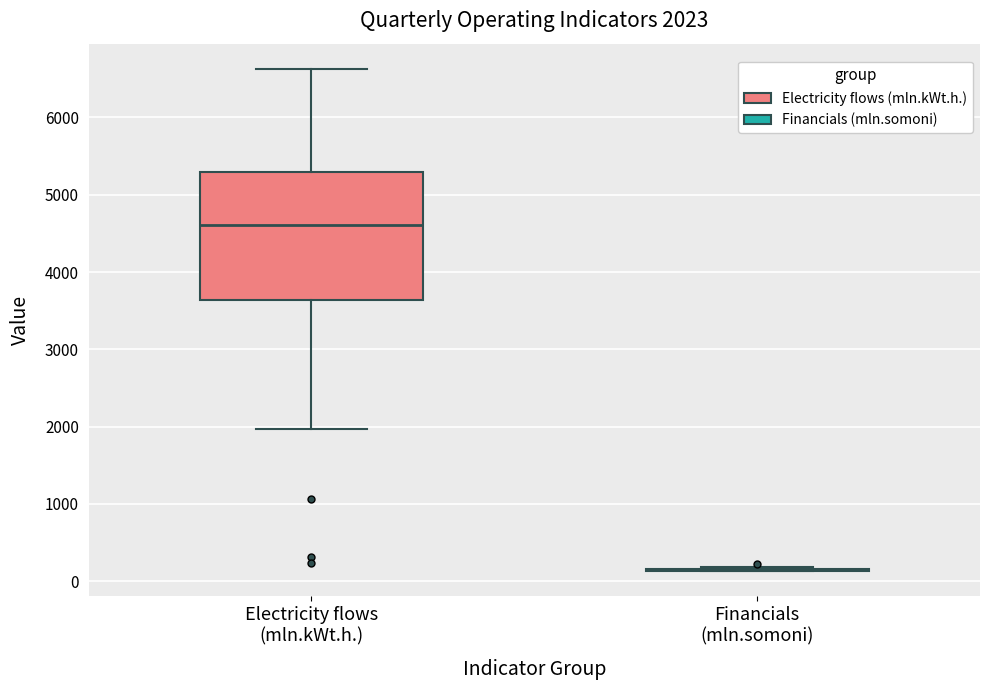

Comparing the boxes themselves (not the whiskers), which one is the tallest?

Electricity flows (mln.kWt.h.)